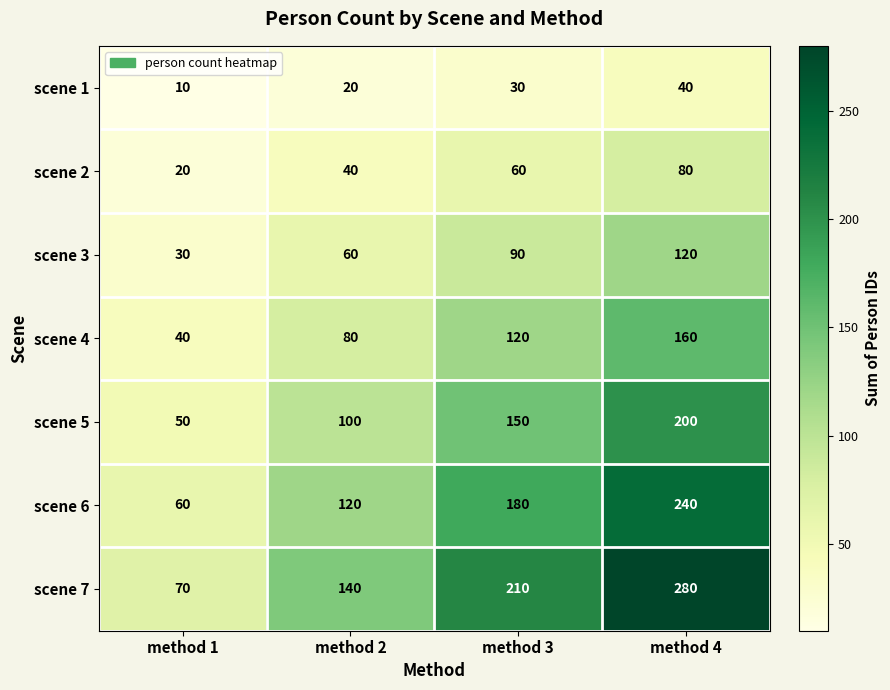

Which category has the lowest value across all series?

method 1